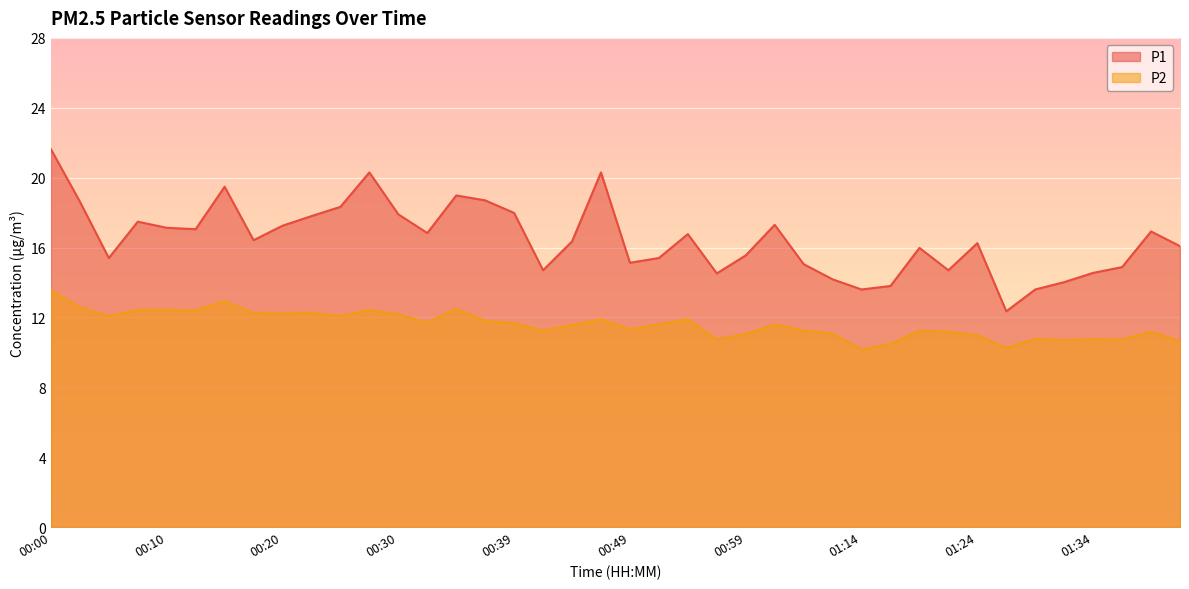

Which has a higher value, 01:34 or 00:47?

00:47